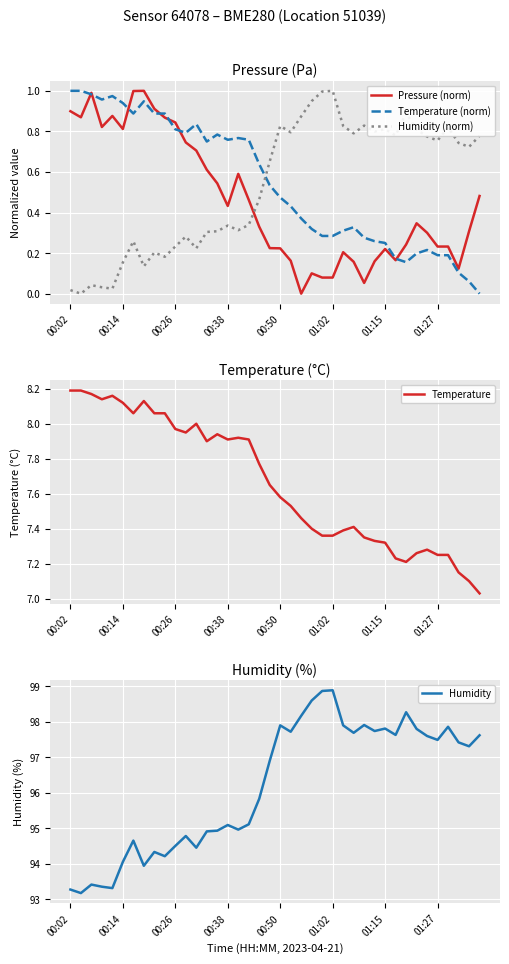

True or false: Humidity (norm) and Temperature (norm) intersect in this chart.

True